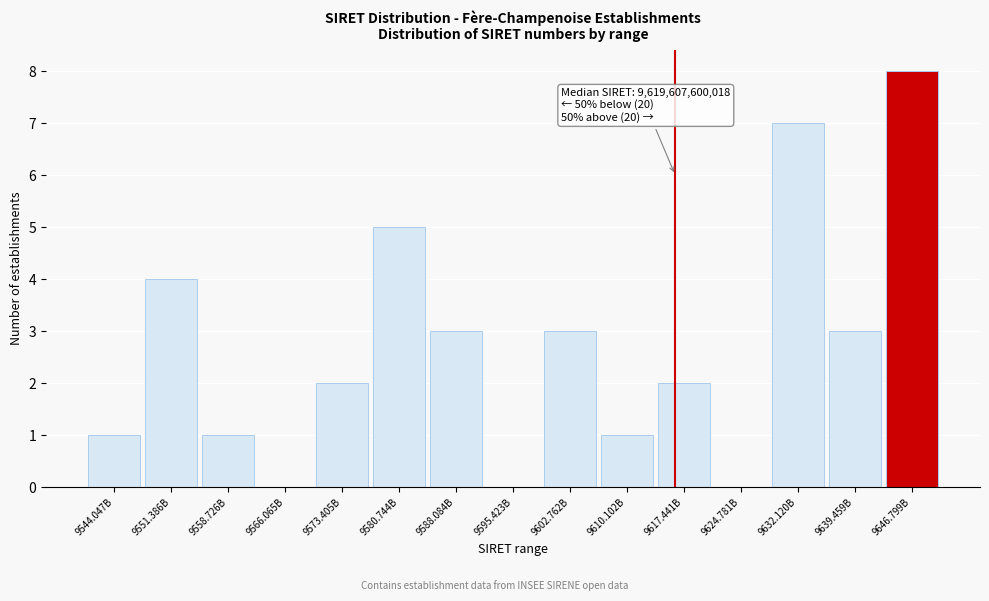

Reading left to right, transcribe all the data shown in this chart.

9544.047B=1	9551.386B=4	9558.726B=1	9566.065B=0	9573.405B=2	9580.744B=5	9588.084B=3	9595.423B=0	9602.762B=3	9610.102B=1	9617.441B=2	9624.781B=0	9632.120B=7	9639.459B=3	9646.799B=8